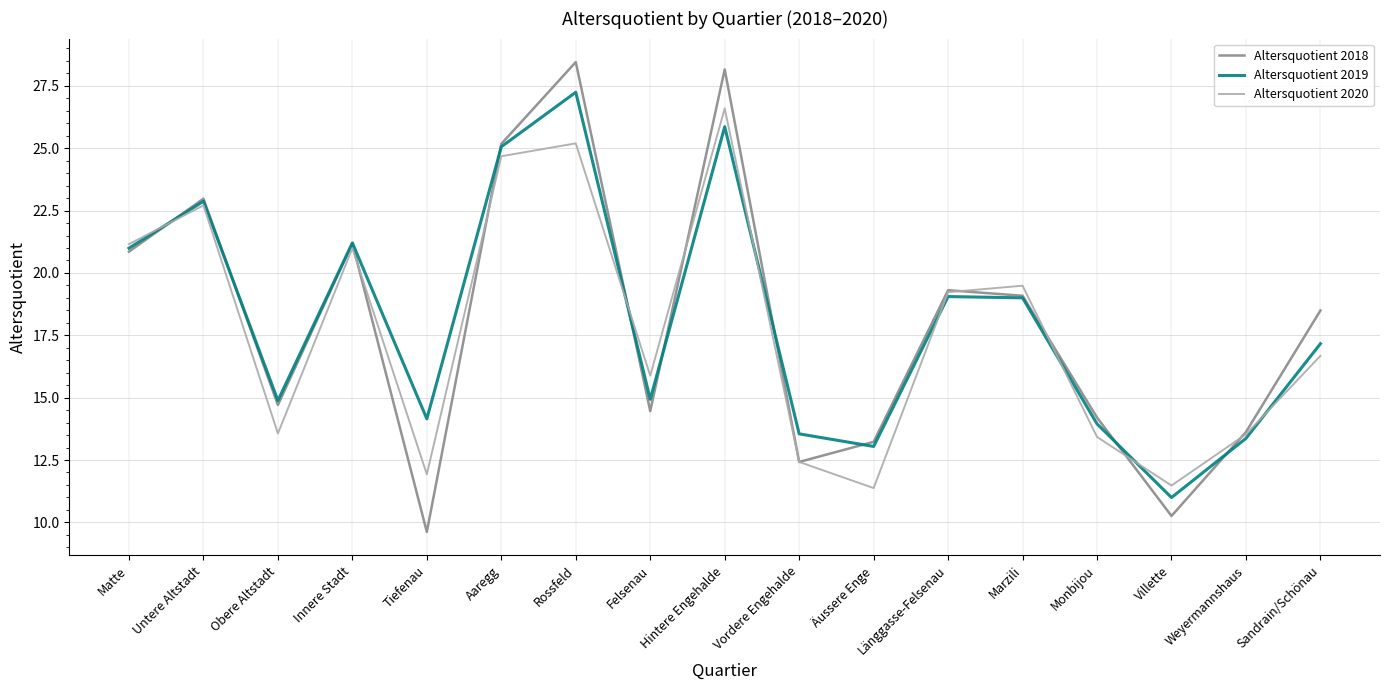

True or false: Altersquotient 2019 has more than 1 points higher than both neighbors.

True